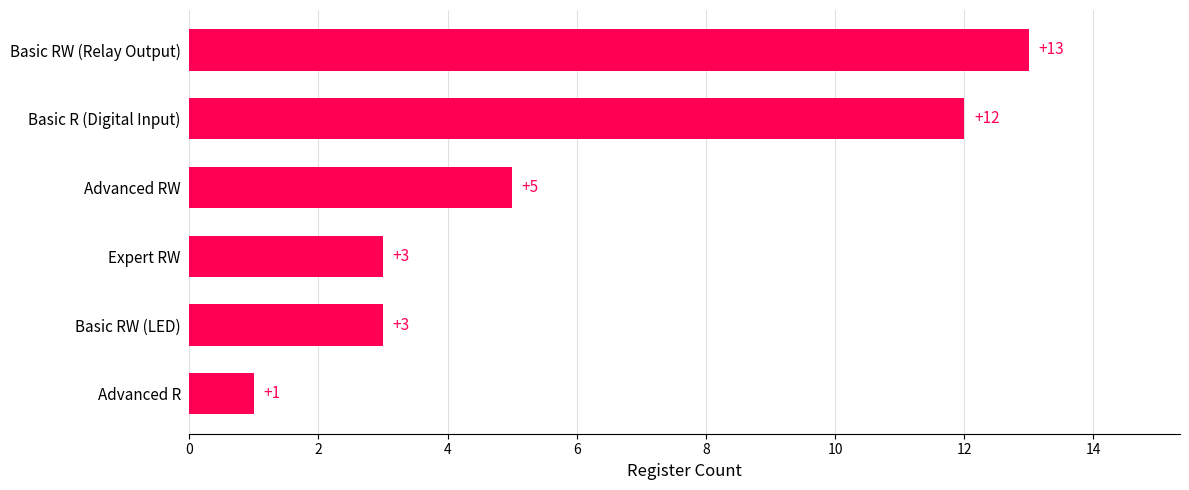

Reading bottom to top, list all the values displayed in this chart.

1	3	3	5	12	13